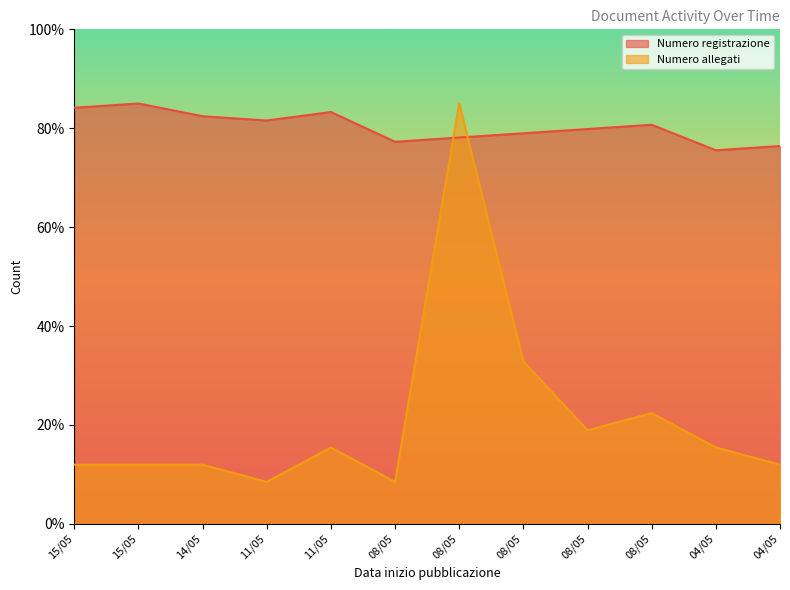

At which label does Numero allegati first exceed 15?

11/05